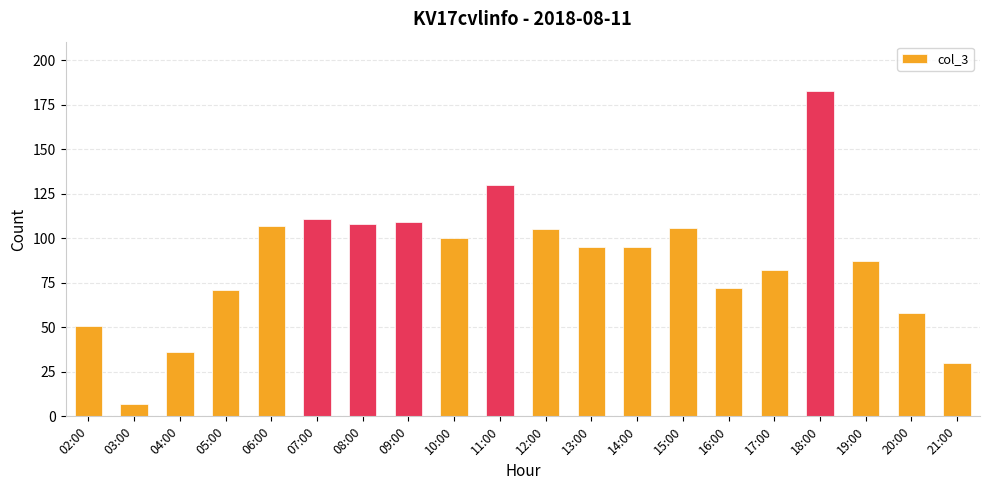

What is the maximum value shown in the chart?

183